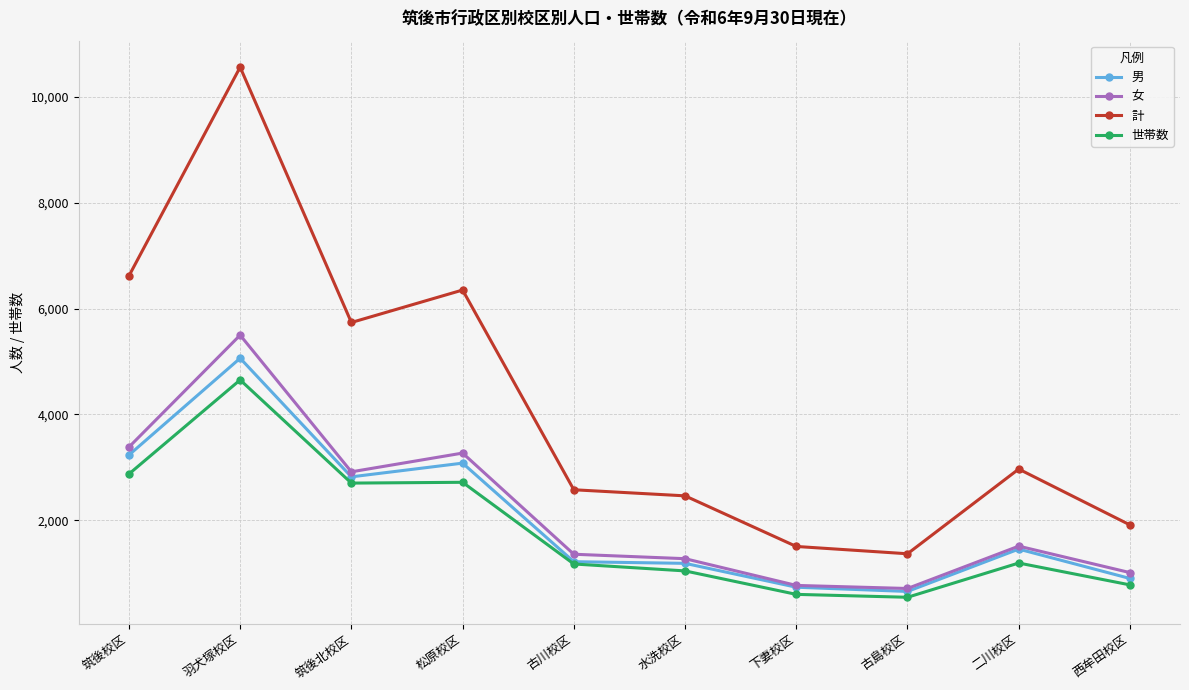

What is the sum of all 計 values?

42057